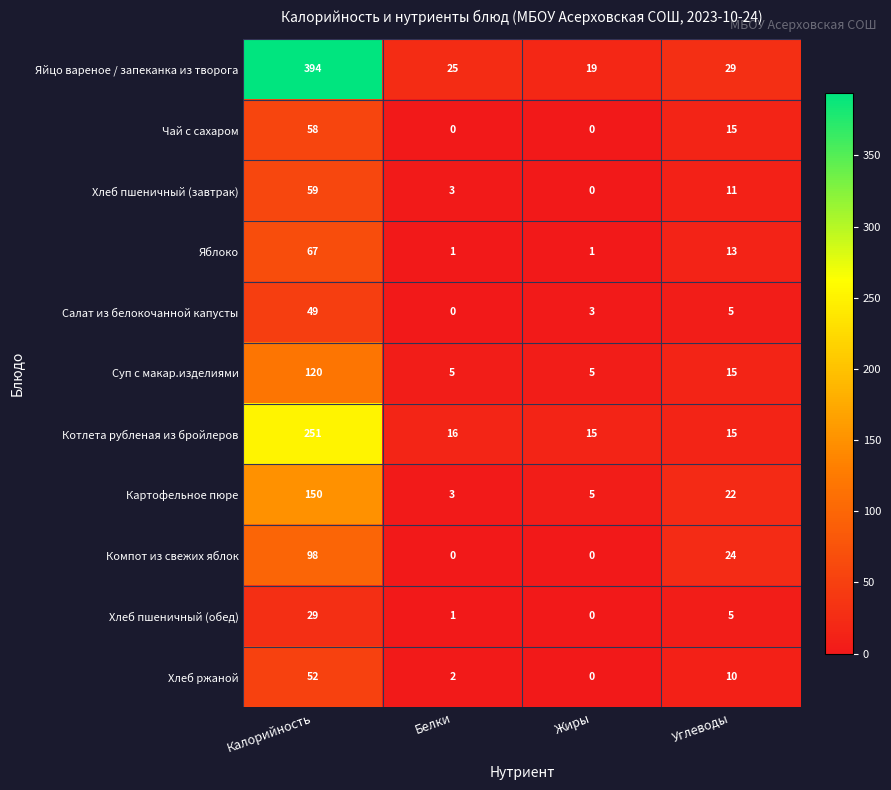

What is the total value across all series at Белки?

56